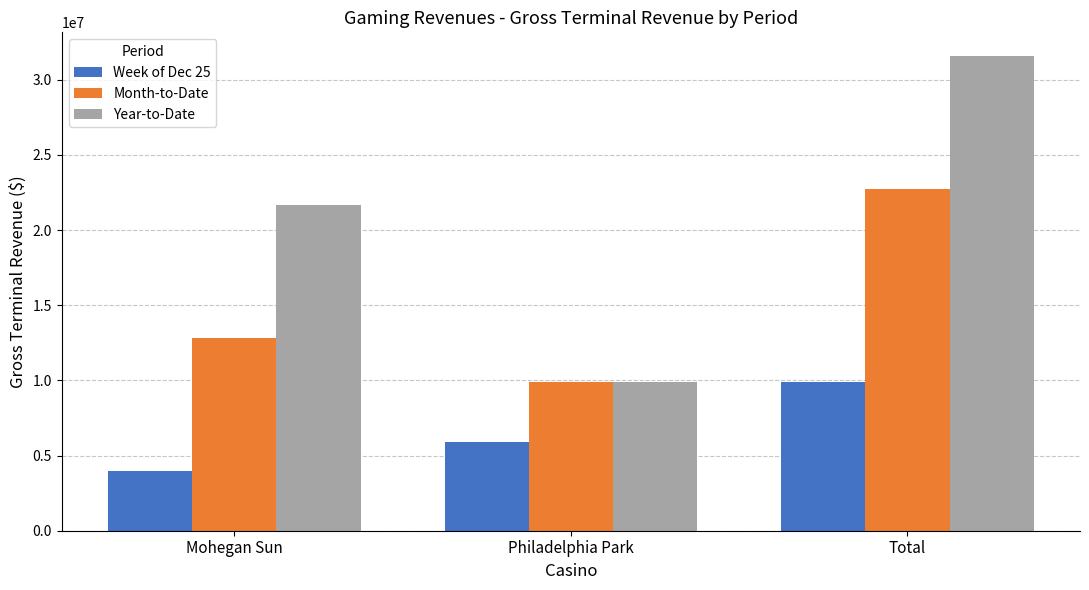

At how many categories does at least one series exceed 19541667?

2